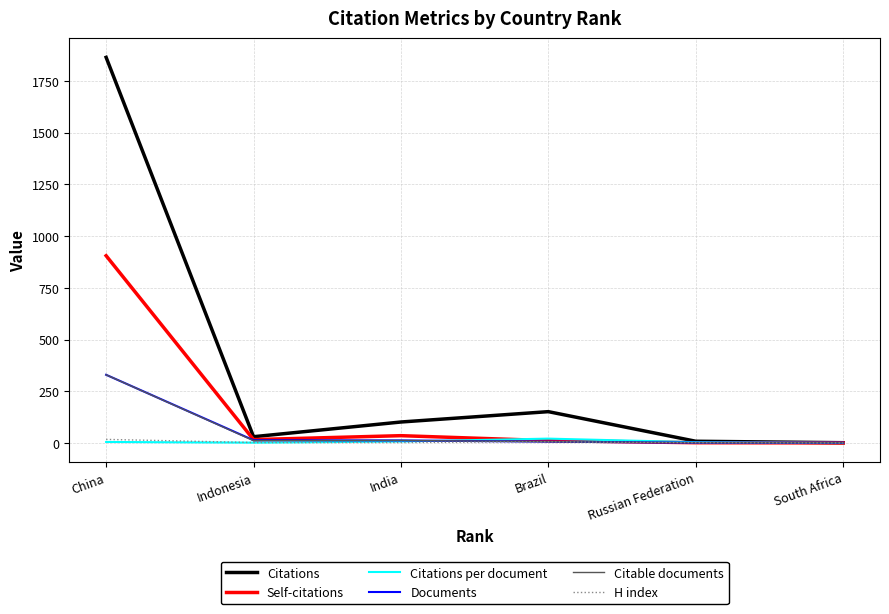

True or false: Documents has a value of 330.0 at China.

True